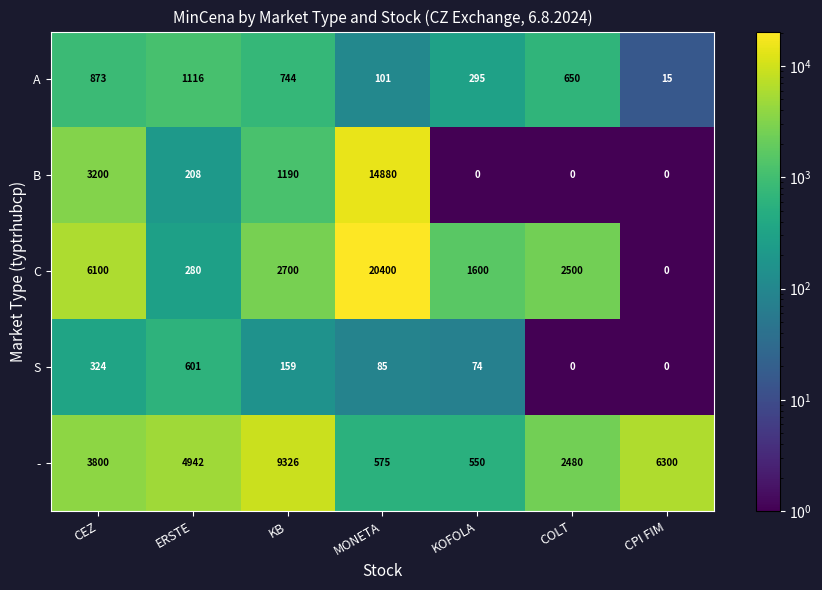

What is the difference between the maximum and minimum values in the B series?

14880